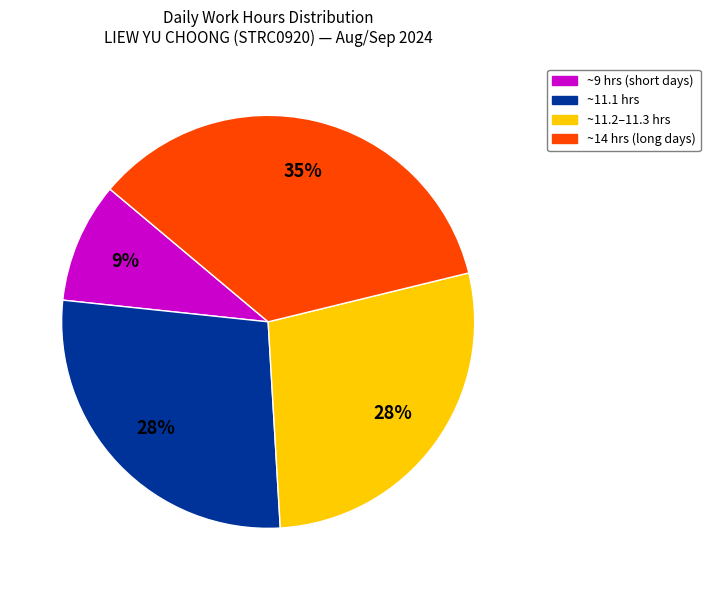

Does any single category account for the majority?

No